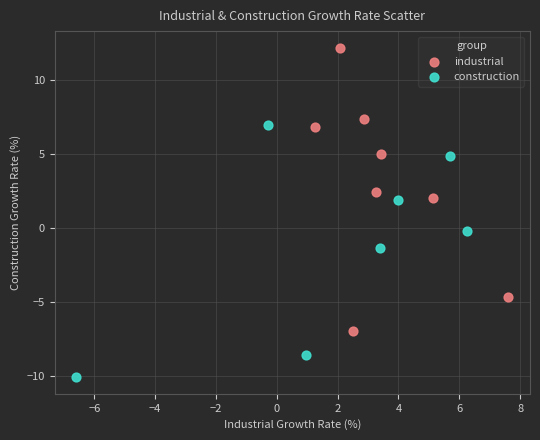

Which series reaches the maximum Y coordinate?

industrial